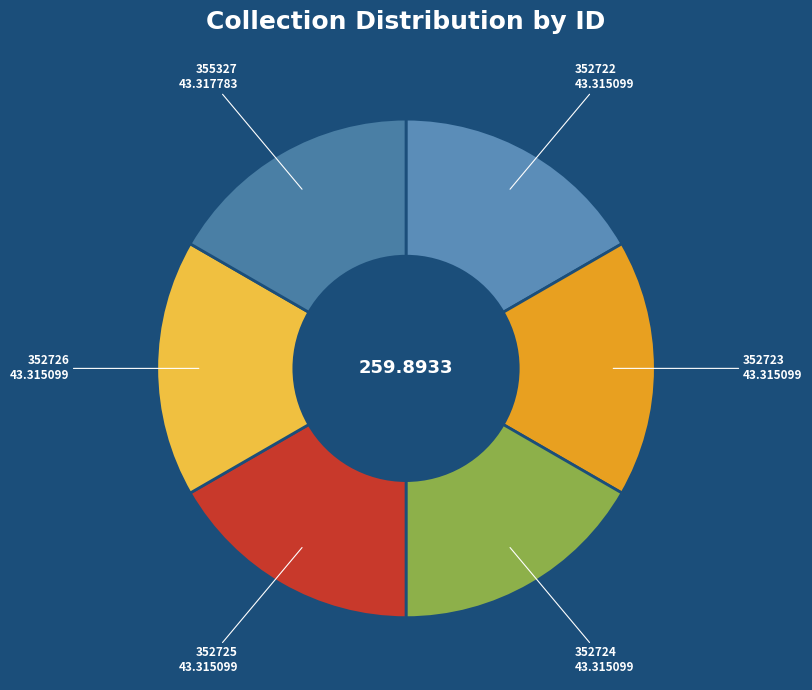

What is the largest slice in the pie chart?

355327